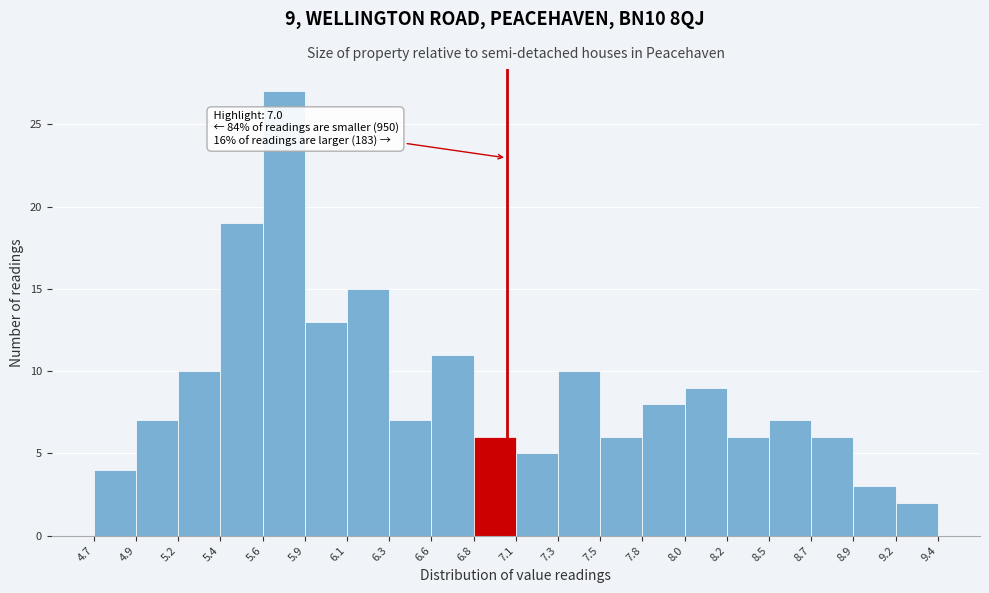

Which range on the x-axis has the tallest bar?

5.6 to 5.9